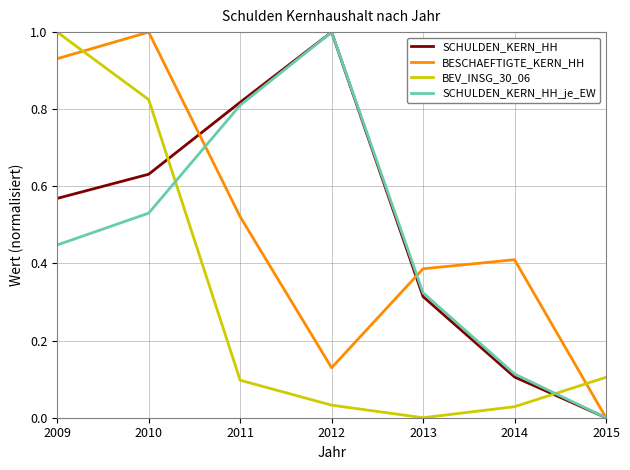

At how many categories does at least one series exceed 0?

7